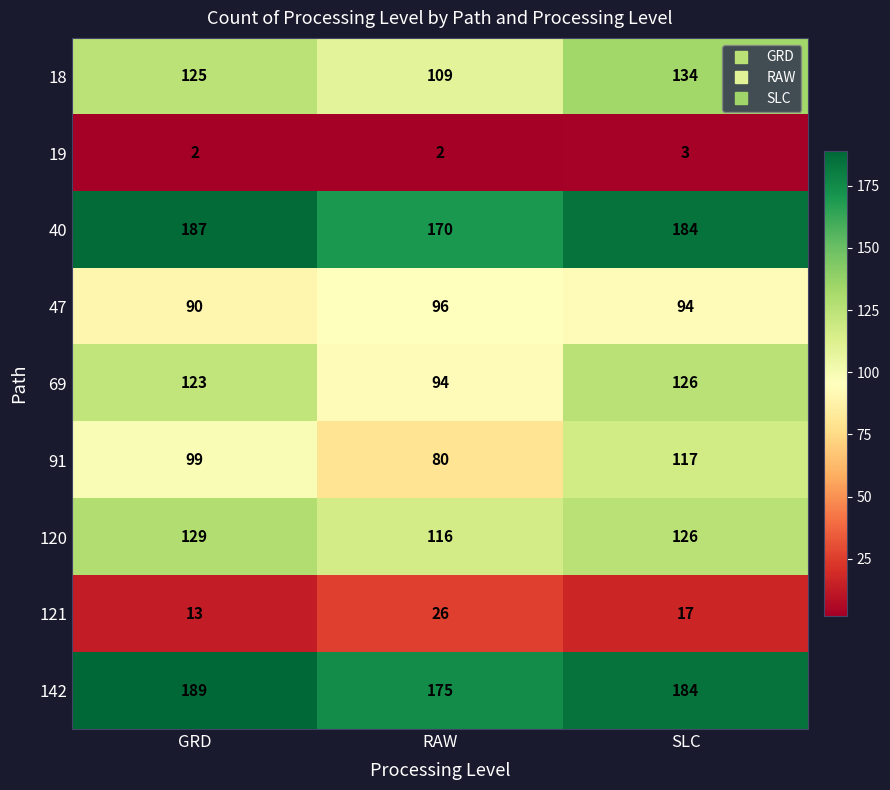

At which category is the sum across all series the highest?

SLC